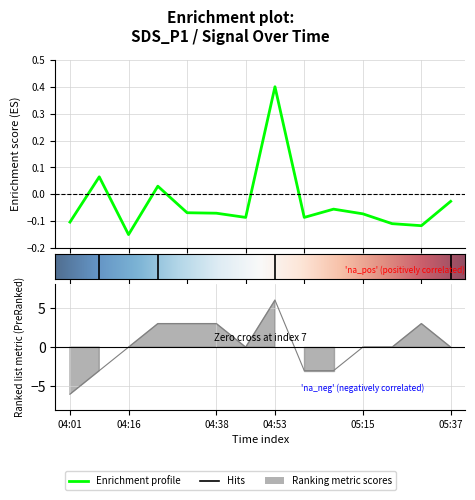

At how many categories does at least one series exceed 5?

1